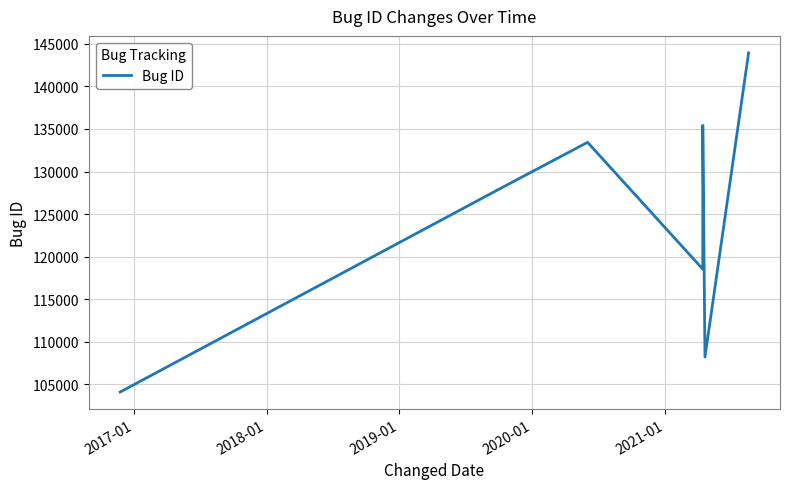

How many categories are shown in the chart?

7